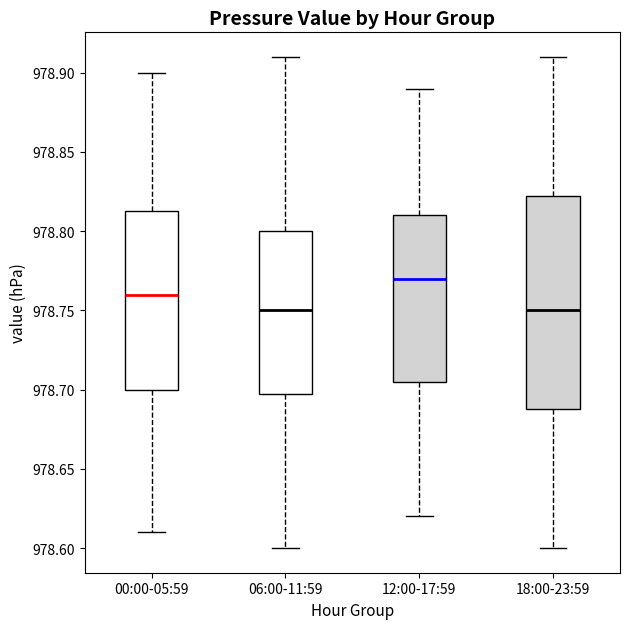

Where does the upper whisker of the box for 12:00-17:59 end on the y-axis? The values are not printed on the chart, so give them approximately, as read against the axis.

978.890